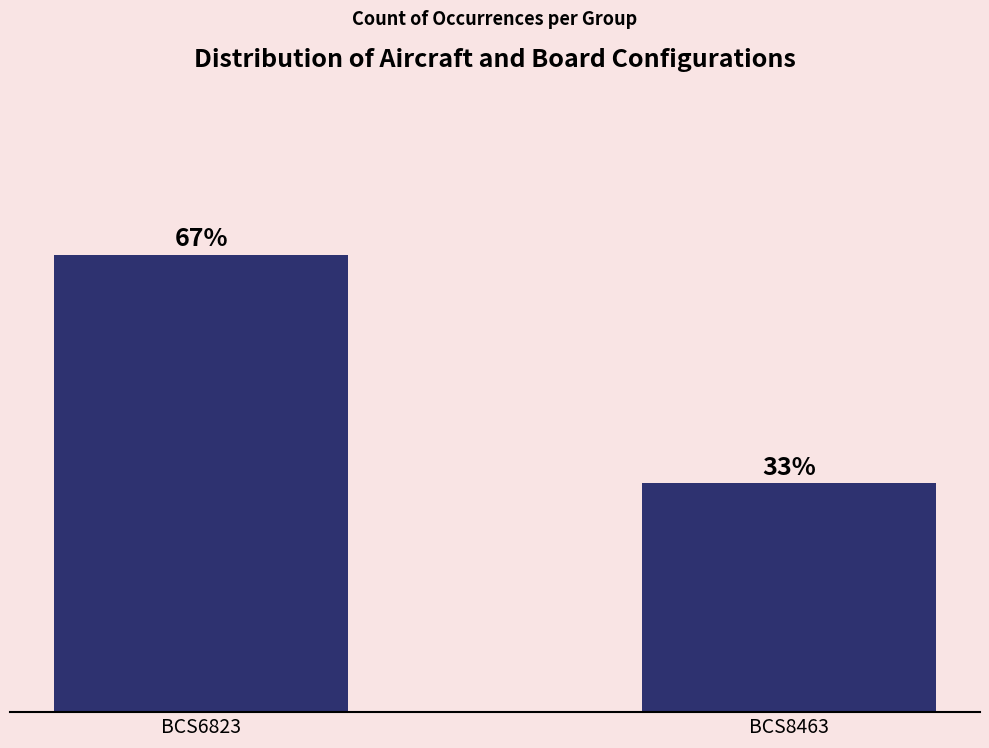

What is the change in value from BCS6823 to BCS8463?

-33.3